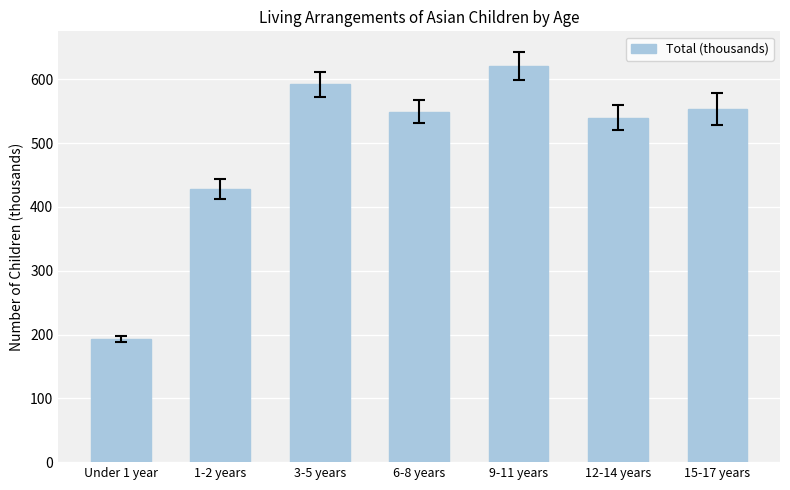

What is the value of the 5th bar from the left?

621